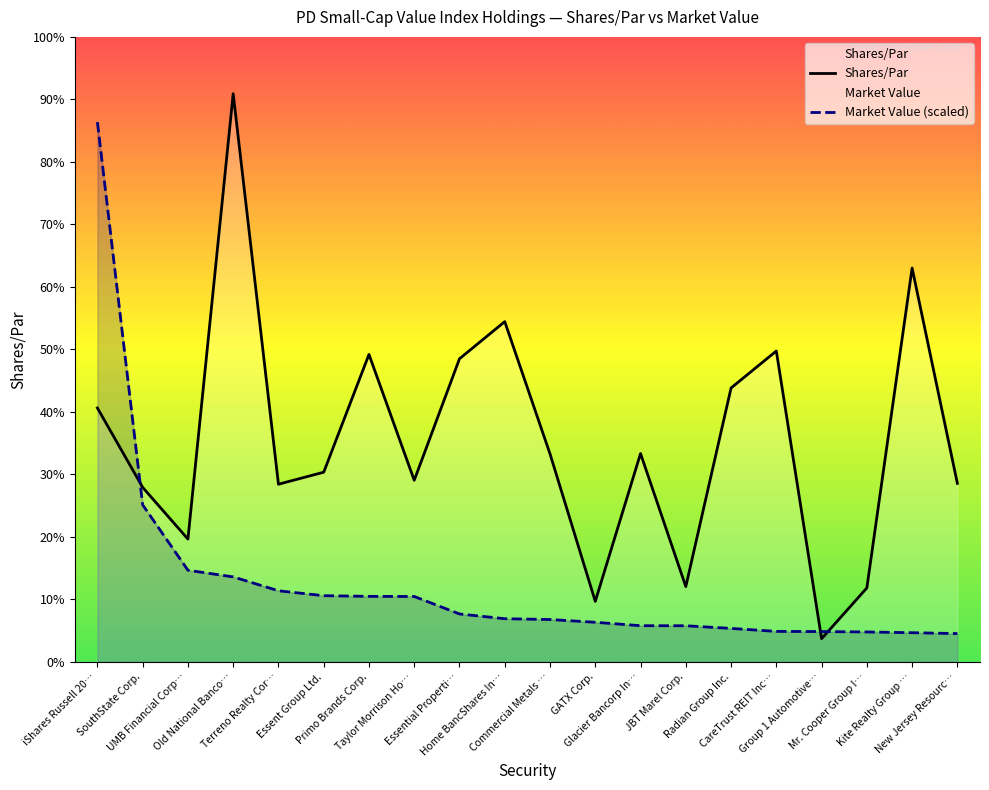

Does the chart display data point markers on the line(s)?

No